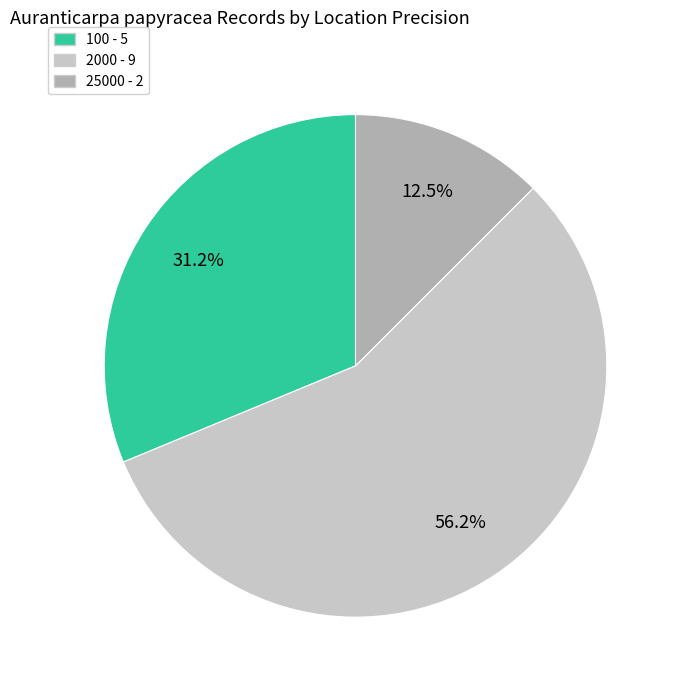

Rank the categories by value from highest to lowest.

2000 - 9, 100 - 5, 25000 - 2